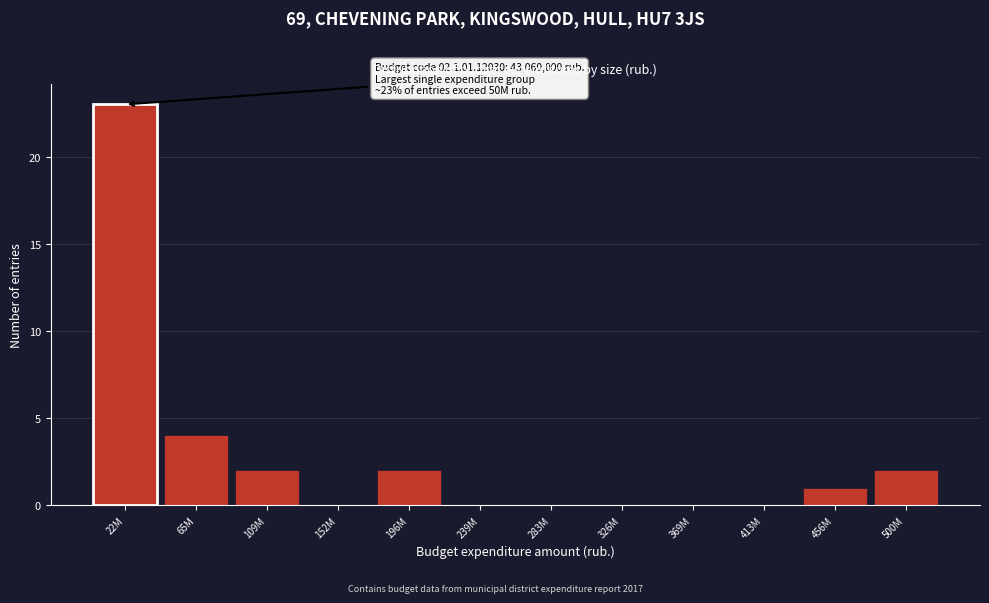

Reading left to right, extract all data points from this chart.

22M=23	65M=4	109M=2	152M=0	196M=2	239M=0	283M=0	326M=0	369M=0	413M=0	456M=1	500M=2